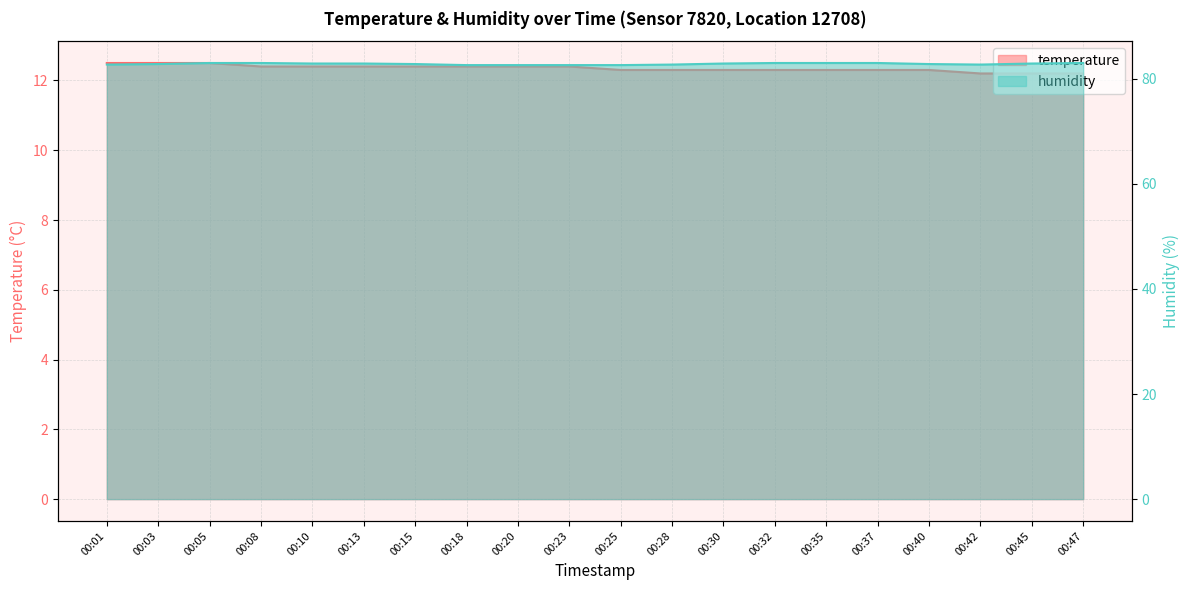

Reading left to right, transcribe all the data shown in this chart.

temperature: 12.5	12.5	12.5	12.4	12.4	12.4	12.4	12.4	12.4	12.4	12.3	12.3	12.3	12.3	12.3	12.3	12.3	12.2	12.2	12.2
humidity: 82.7	82.8	83.0	83.0	82.9	82.9	82.8	82.6	82.6	82.6	82.6	82.7	82.9	83.0	83.0	83.0	82.8	82.7	82.9	83.0